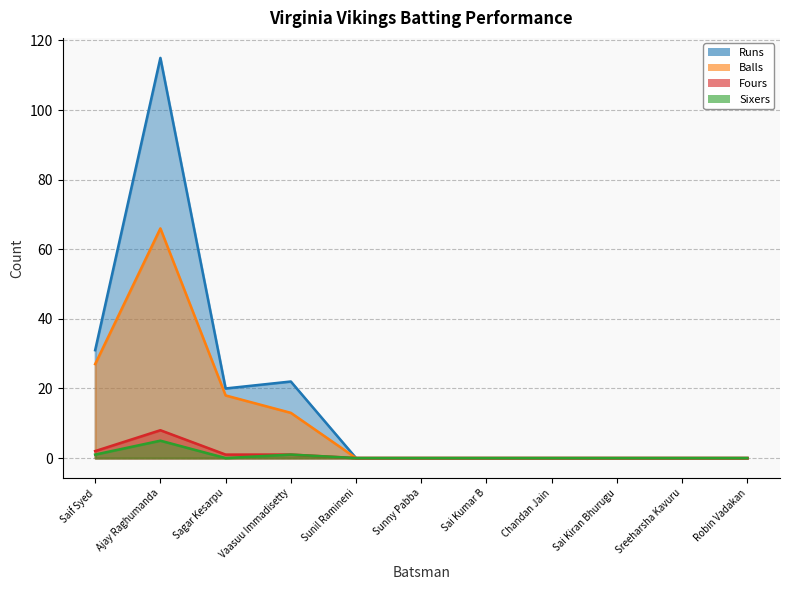

Reading left to right, what are all the values shown in this chart?

Runs: 31	115	20	22	0	0	0	0	0	0	0
Balls: 27	66	18	13	0	0	0	0	0	0	0
Fours: 2	8	1	1	0	0	0	0	0	0	0
Sixers: 1	5	0	1	0	0	0	0	0	0	0